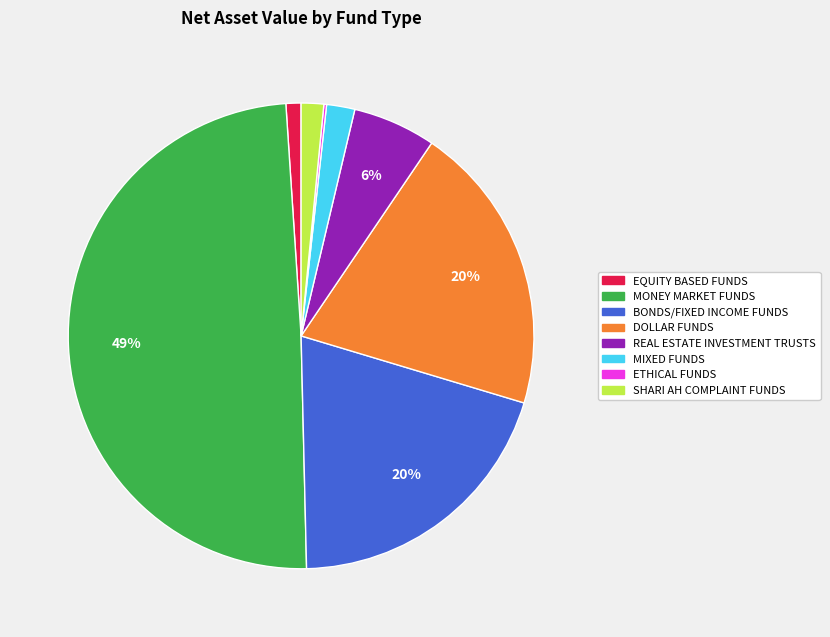

To the nearest percent, what is the difference between the REAL ESTATE INVESTMENT TRUSTS and SHARI AH COMPLAINT FUNDS slice percentages?

4%